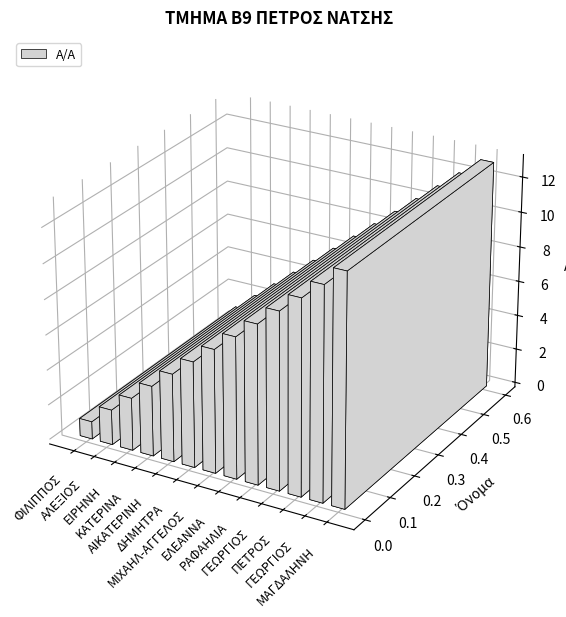

What is the difference between the second highest and minimum values?

11